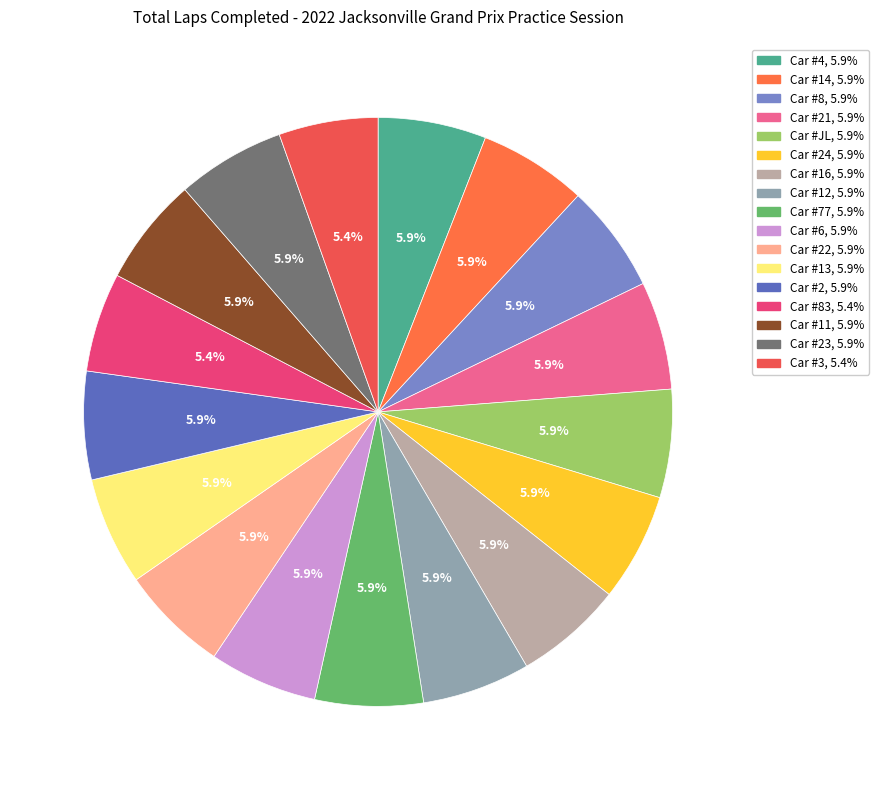

How many segments does this pie chart have?

17